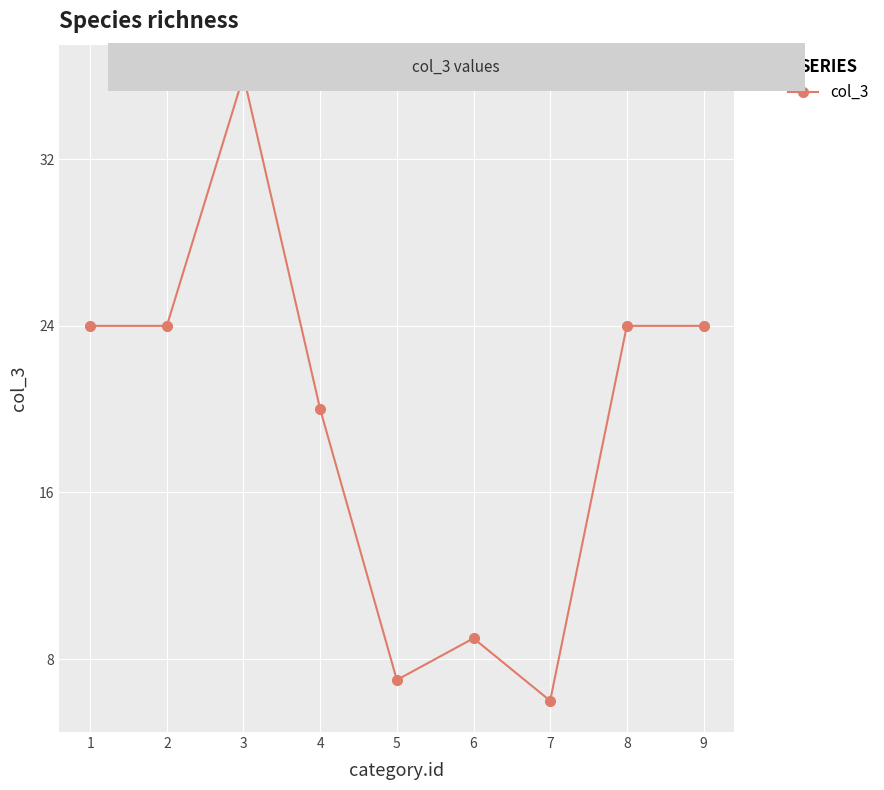

Is this an area chart (filled region under the line)?

No